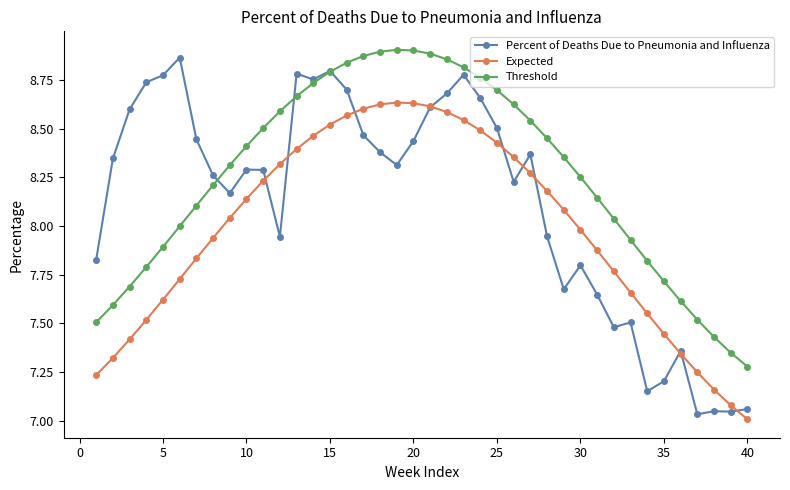

True or false: Threshold and Expected cross at least once.

False